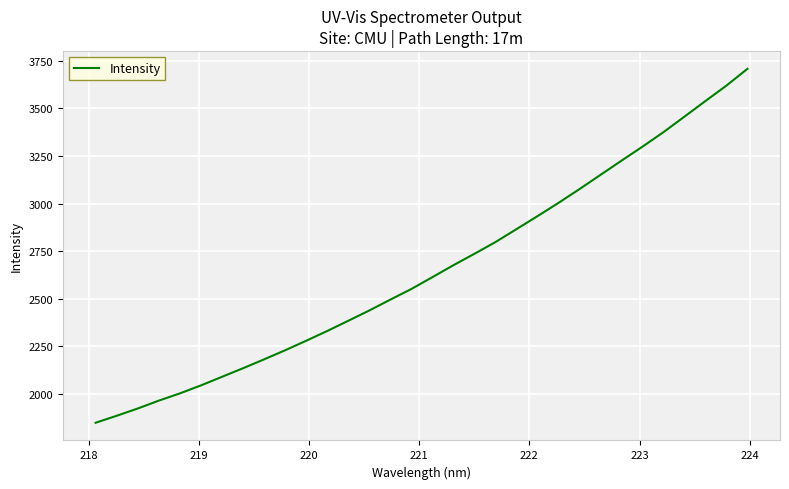

What is the greatest value displayed?

3708.5